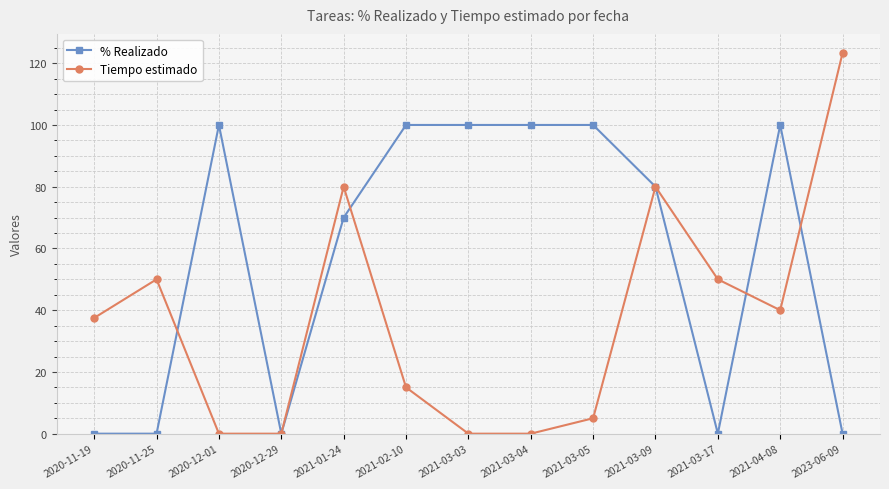

Is it true that % Realizado equals 172.2 at 2021-03-05?

False